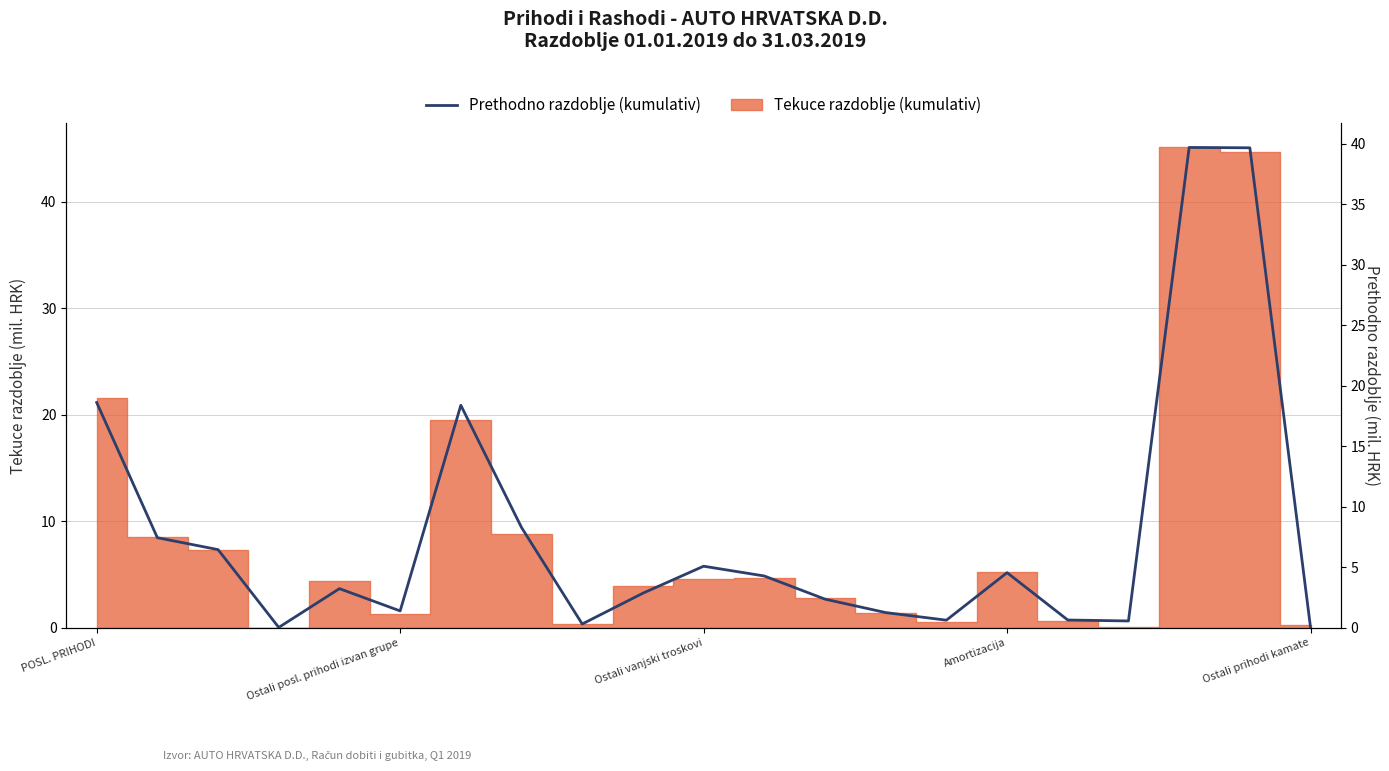

How many interior local valleys (lower than both neighbors) does the data have?

5